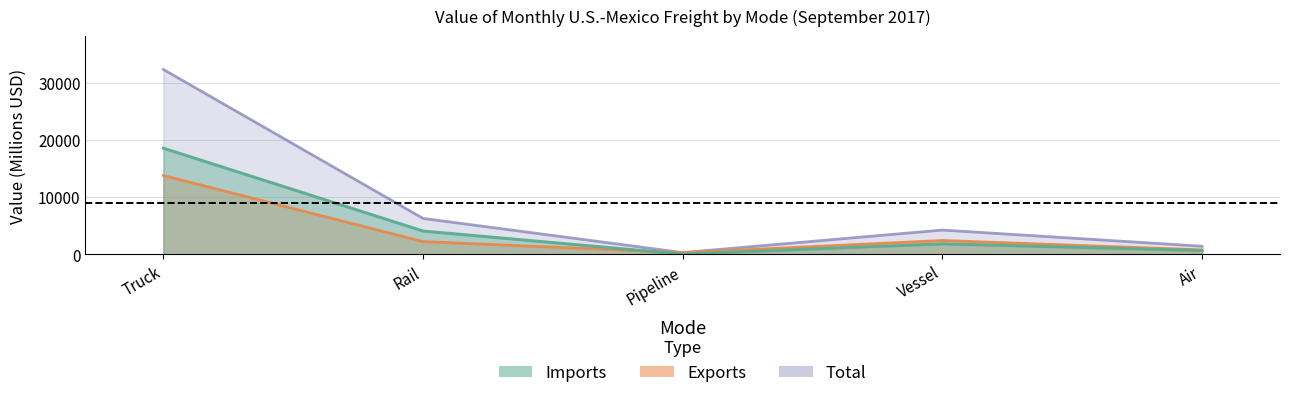

At how many categories does at least one series exceed 20757?

1